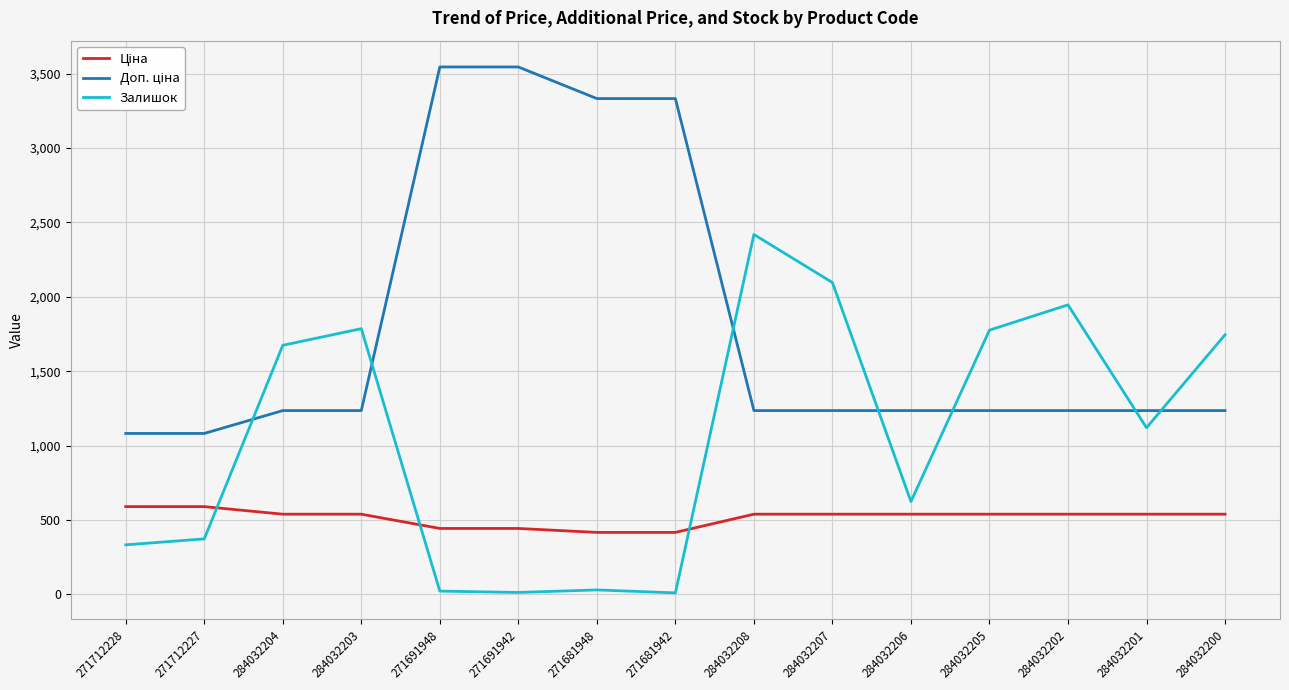

What is the minimum value for Залишок?

10.0